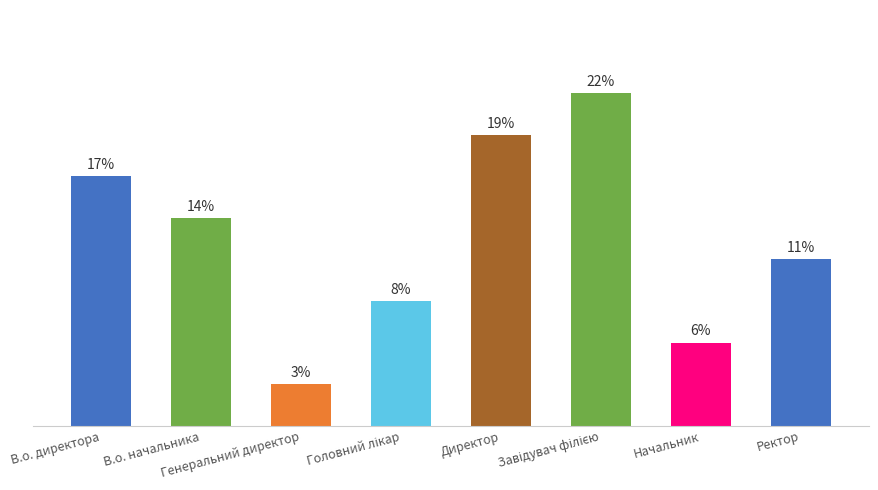

Does the chart contain any negative values?

No